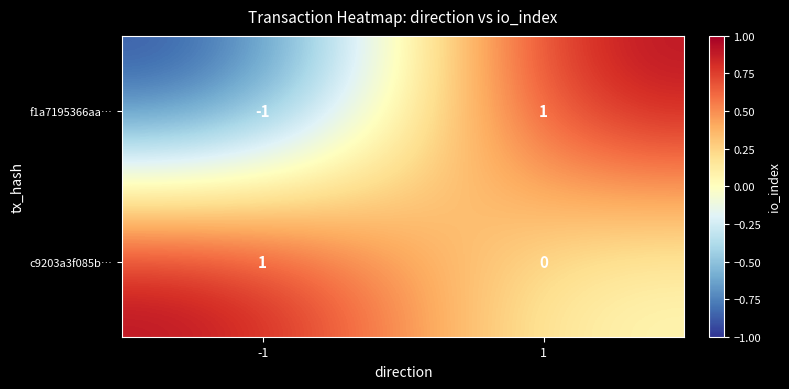

Is it true that c9203a3f085b… equals 1 at -1?

True